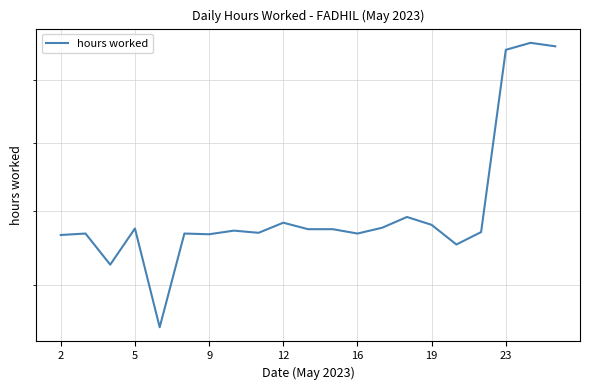

What is the maximum value shown in the chart?

14.6